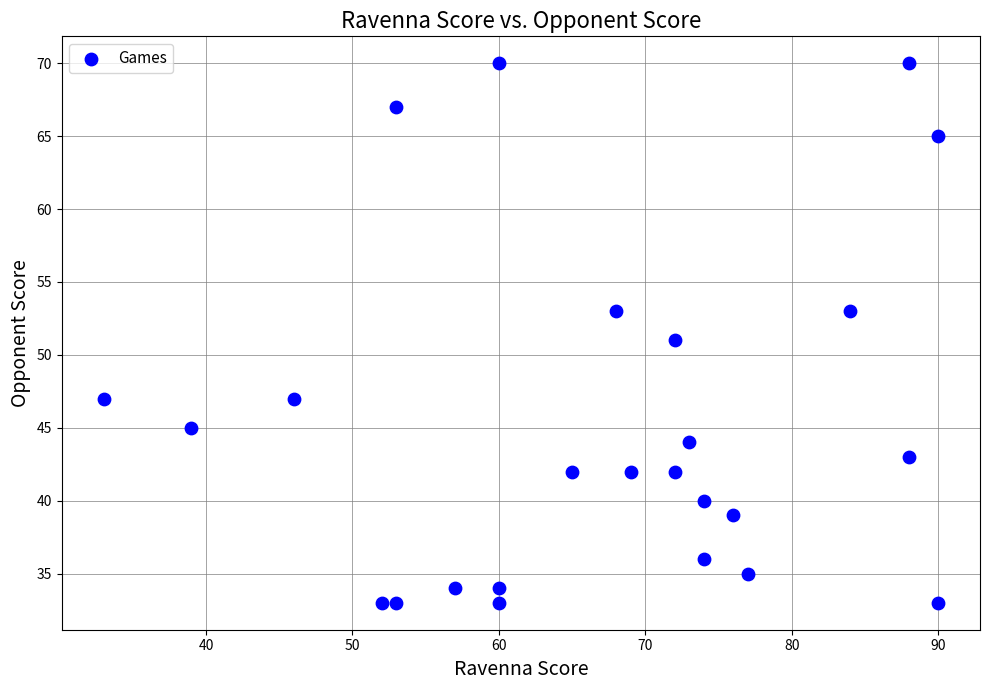

What is the range of X values (max minus min)?

57